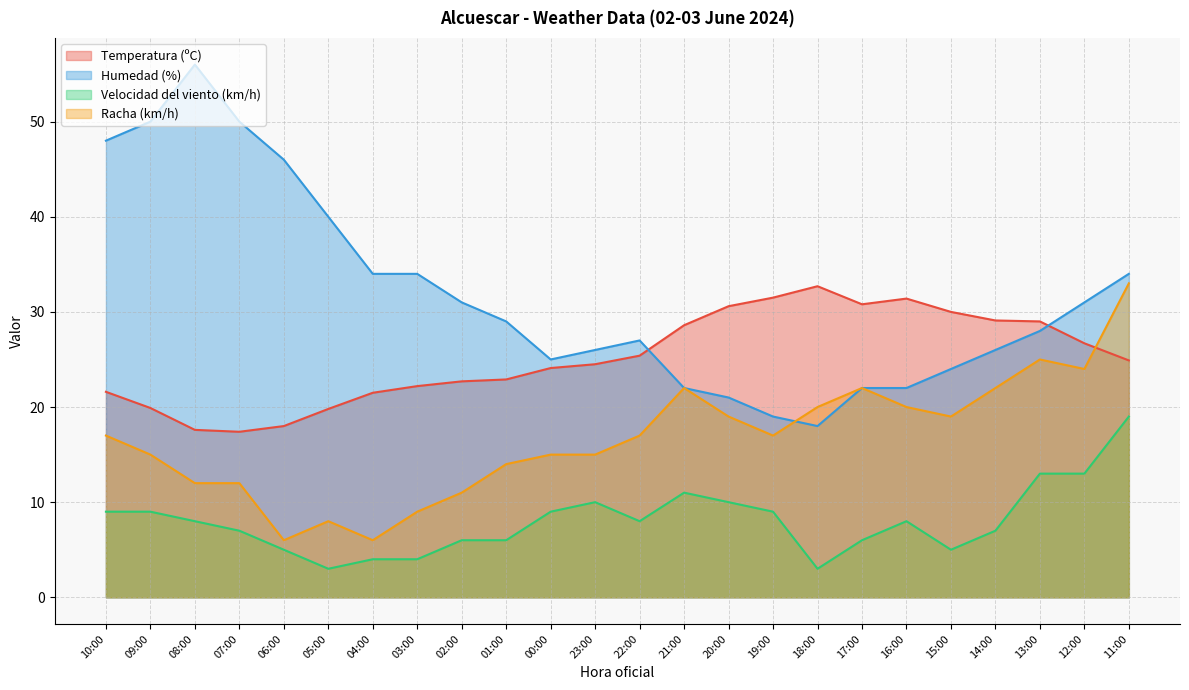

What is the difference between the second highest and minimum values in the Velocidad del viento (km/h) series?

10.0